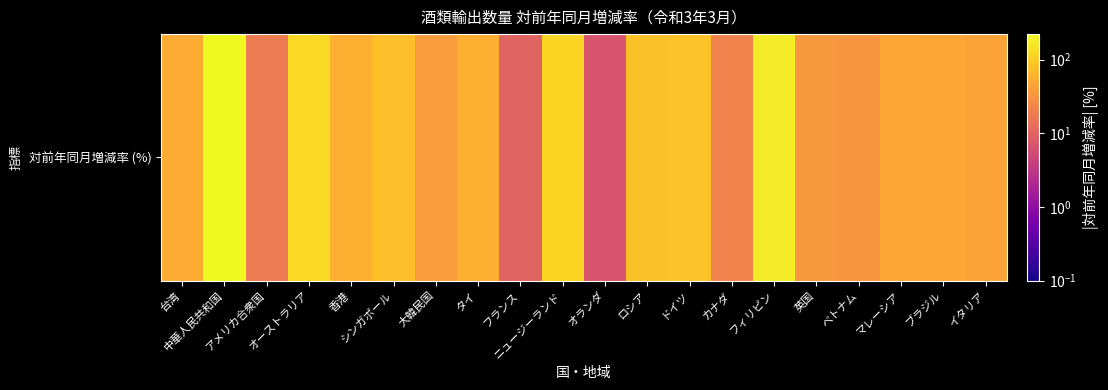

What is the ratio of the value at フランス to the value at ニュージーランド?

0.1